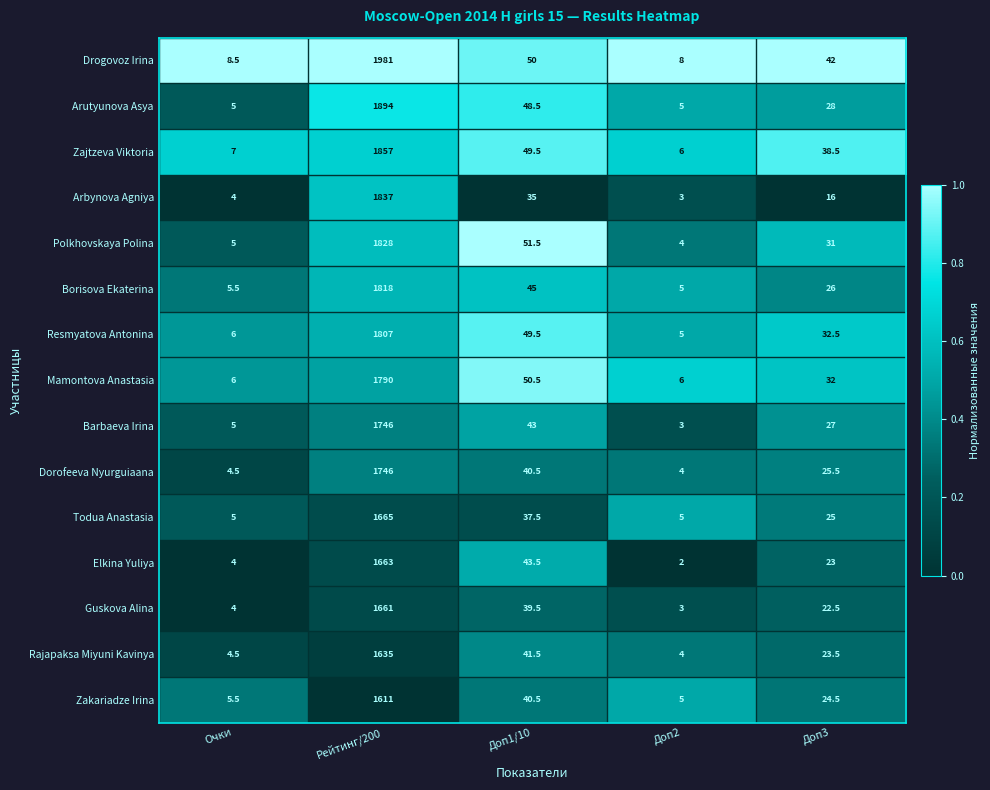

True or false: Zajtzeva Viktoria has a value of 8.8 at Доп2.

False